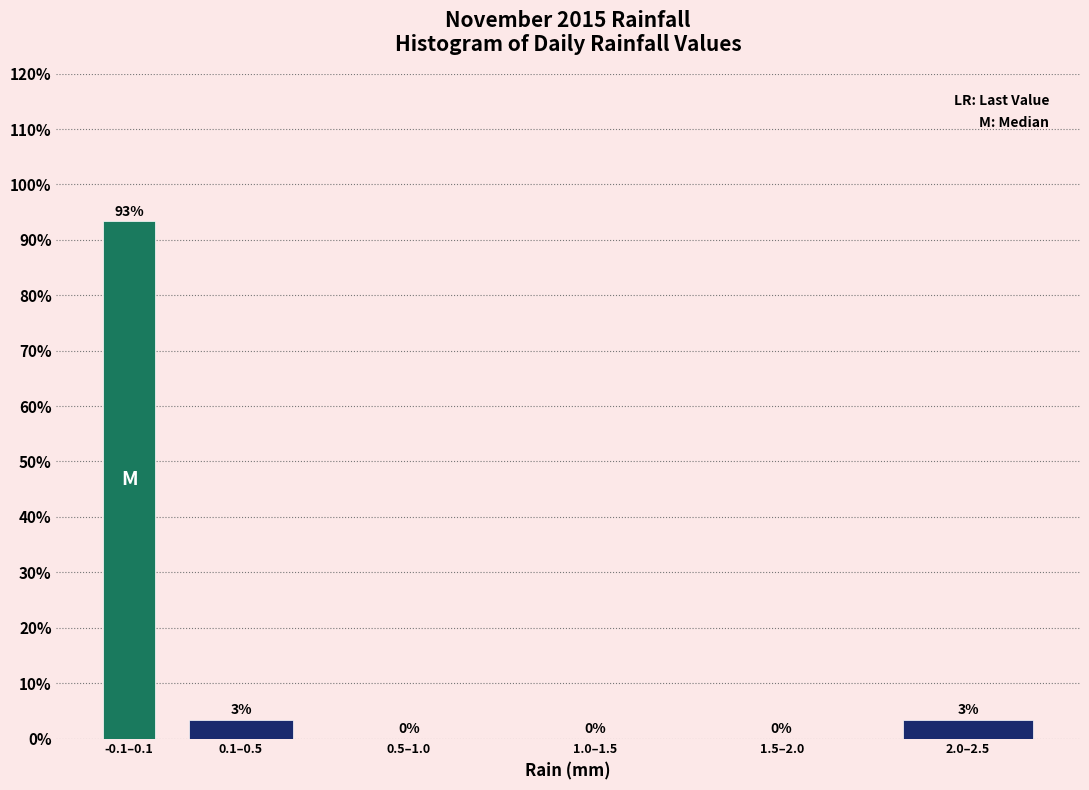

Which has a higher value, 0.1–0.5 or -0.1–0.1?

-0.1–0.1